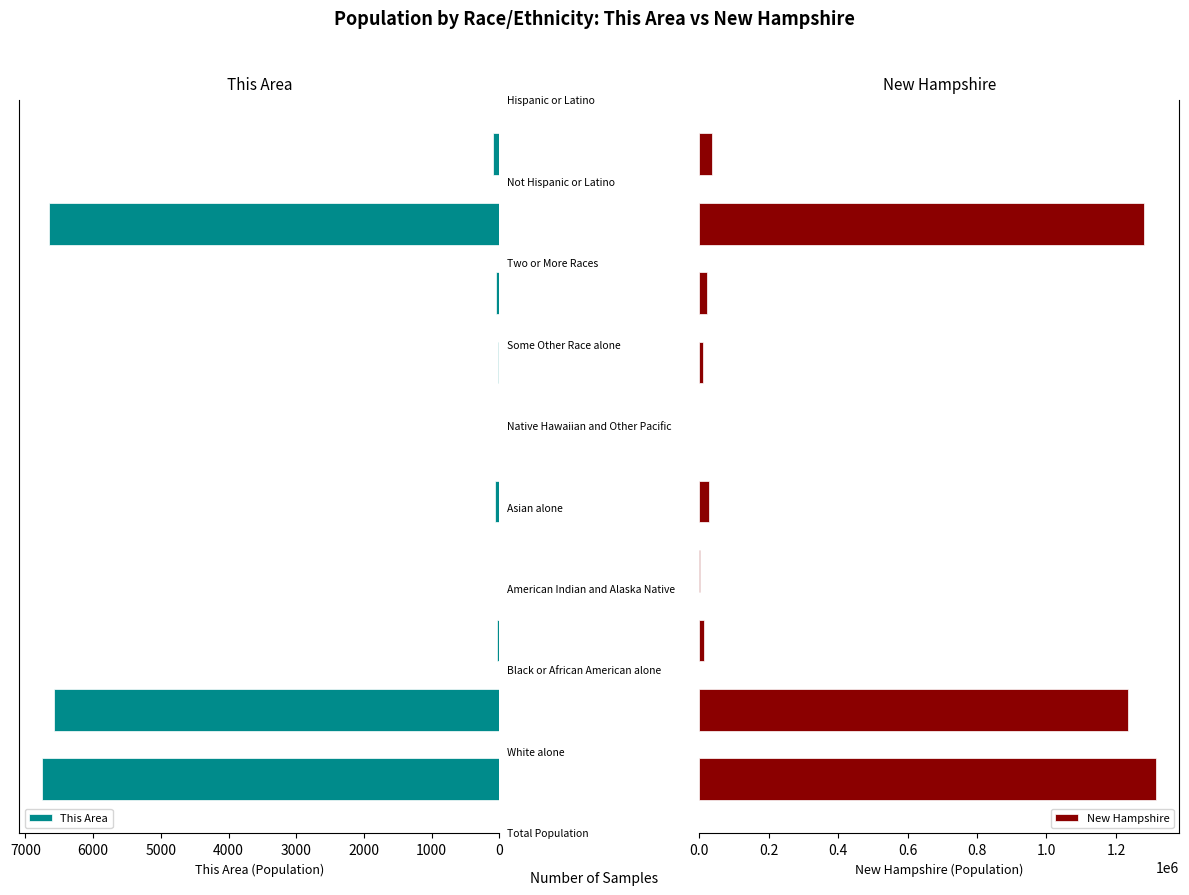

What is the value of the New Hampshire bar at the 4th from the left?

3150